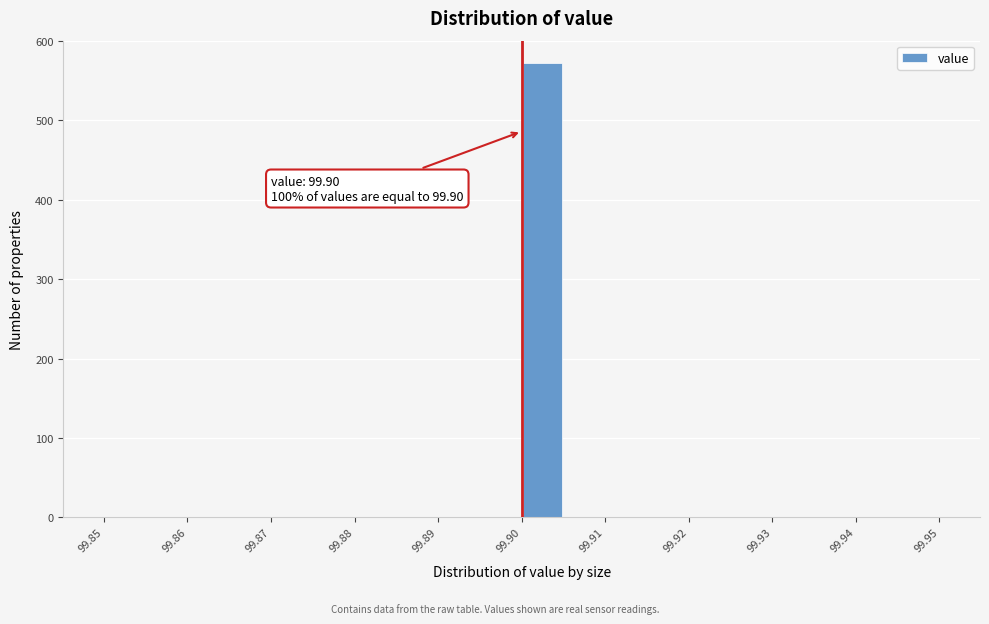

Over which range of the x-axis is the bar tallest?

99.900 to 99.905